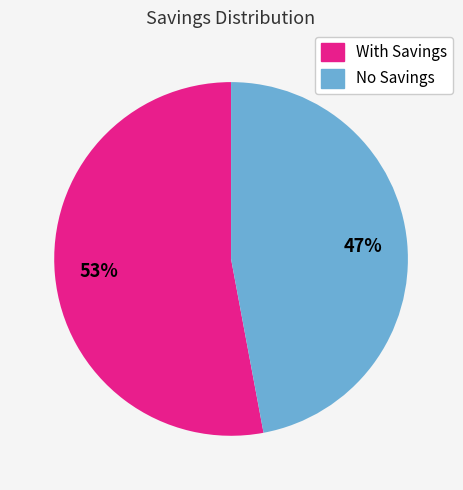

To the nearest percent, what is the average slice percentage?

50%